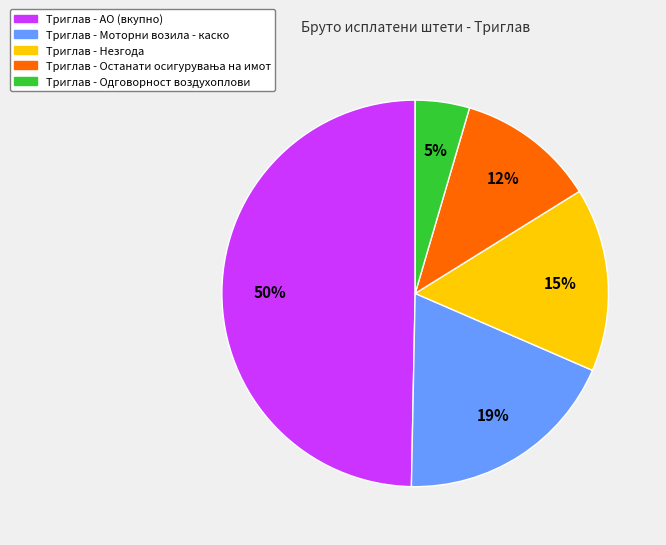

To the nearest percent, what is the difference between the largest and smallest slice percentages?

45%